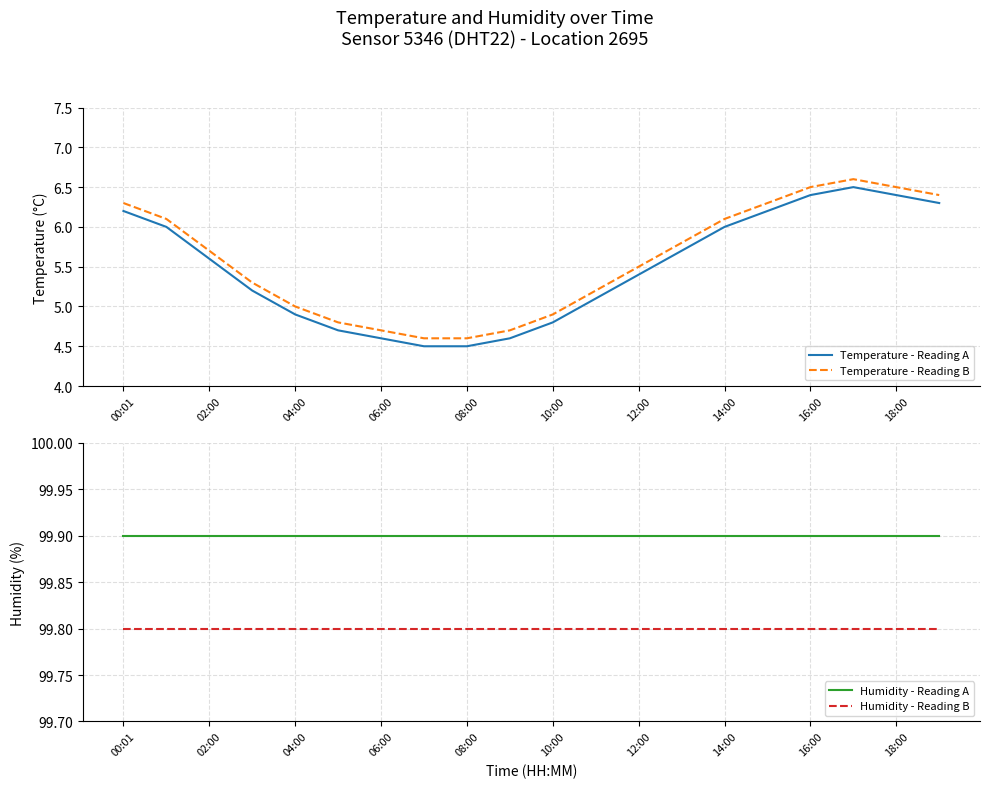

Which series has the widest spread of values?

Temperature - Reading A